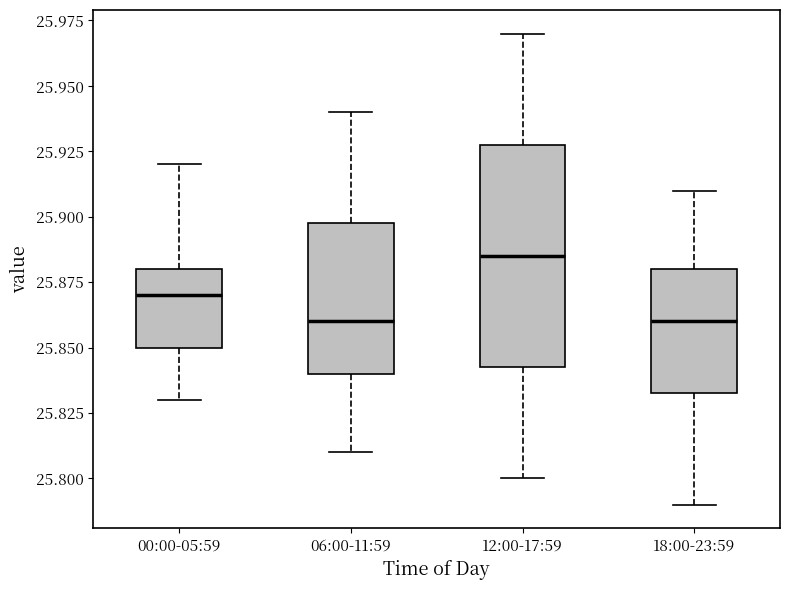

Which box's median line is the highest?

12:00-17:59